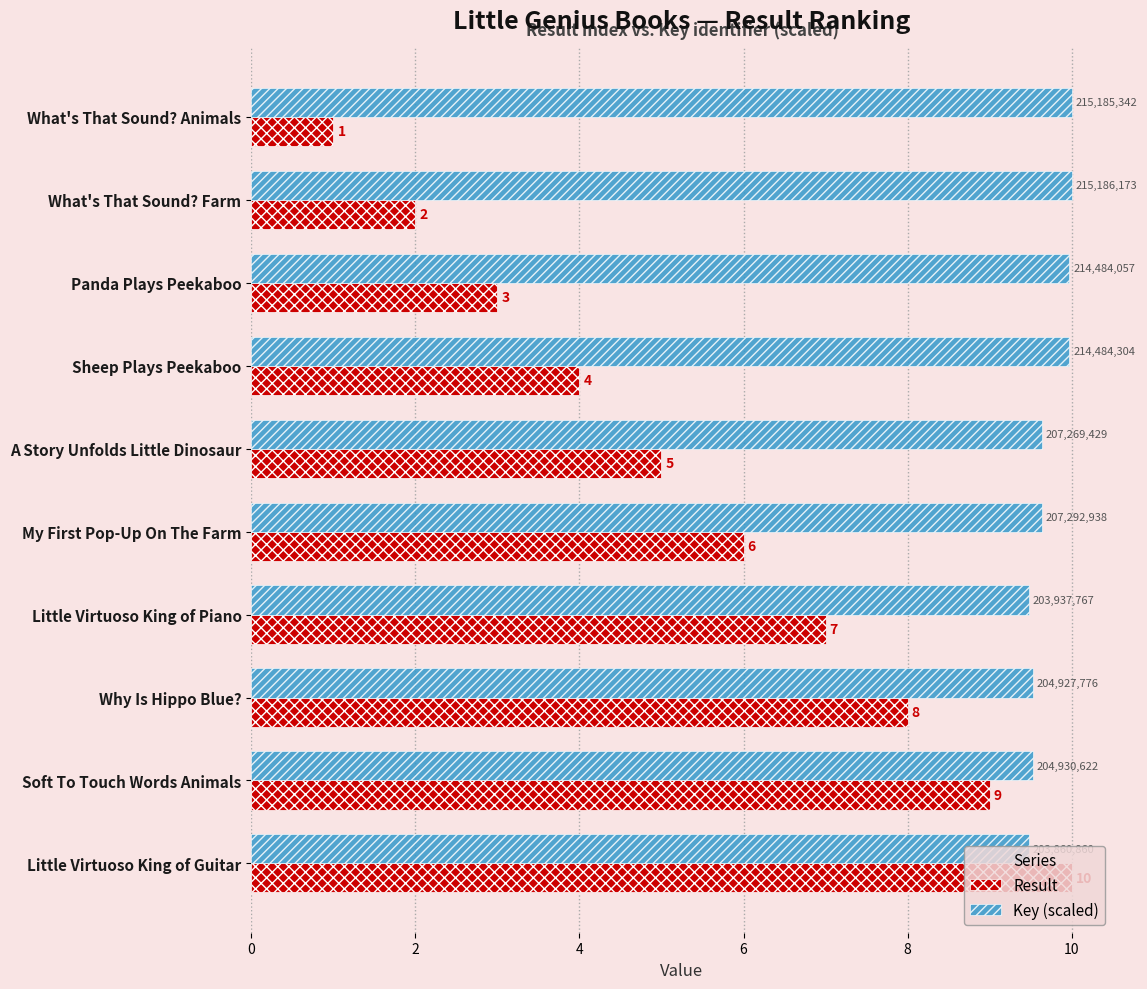

Is the value of Result at A Story Unfolds Little Dinosaur greater than the value of Key (scaled) at A Story Unfolds Little Dinosaur?

No